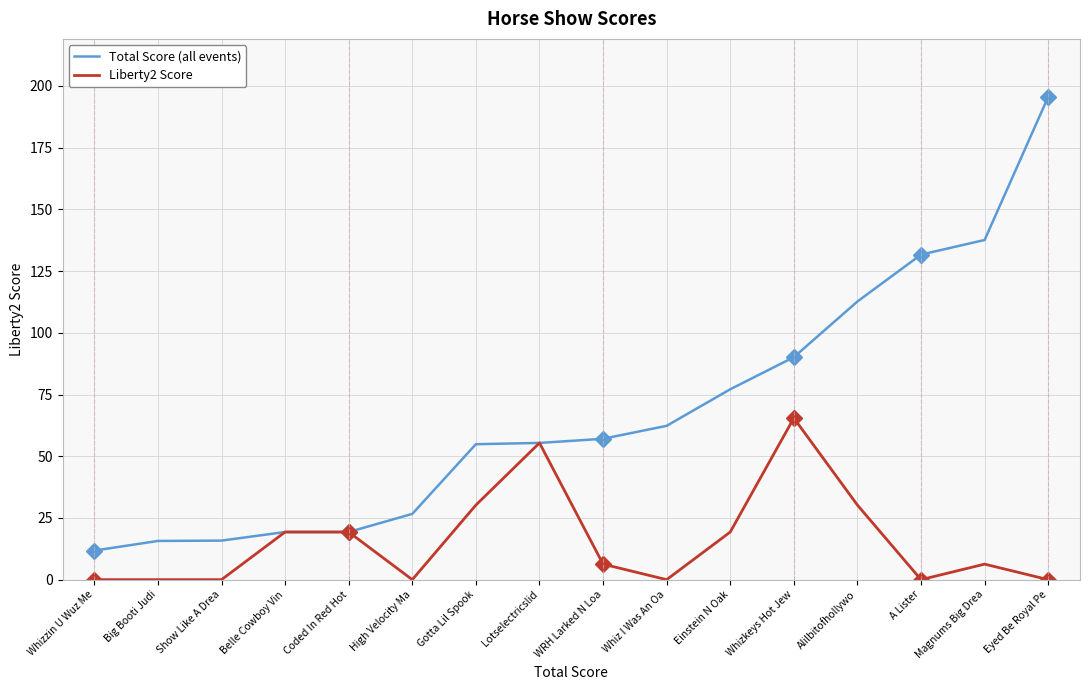

Is the value of Total Score (all events) at WRH Larked N Loa greater than the value of Liberty2 Score at Whiz I Was An Oa?

Yes